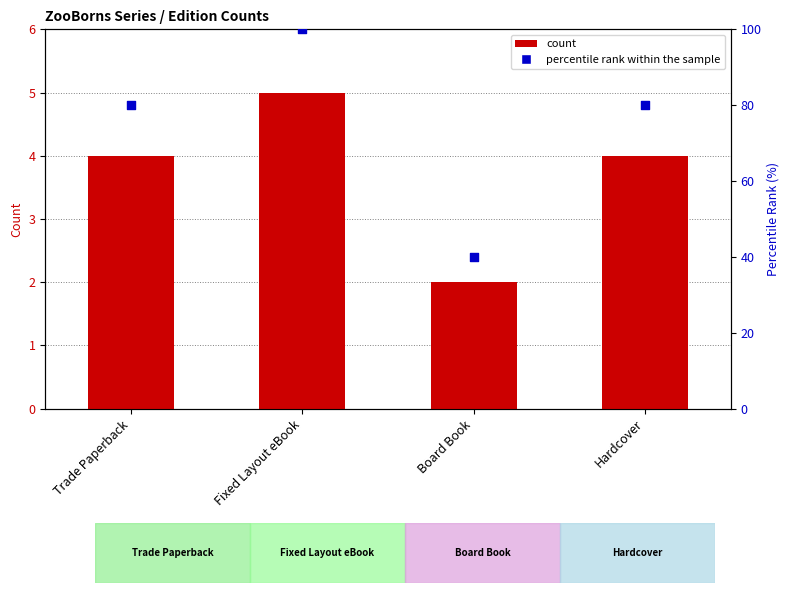

At how many categories does at least one series exceed 55?

3